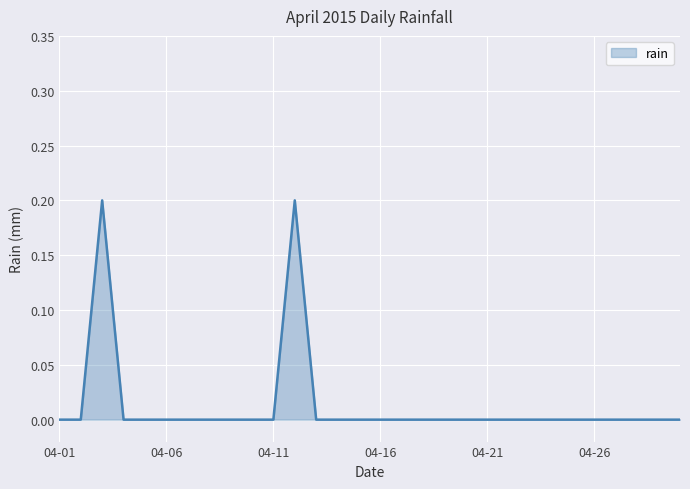

Count the values in the range 0 to 1.

30